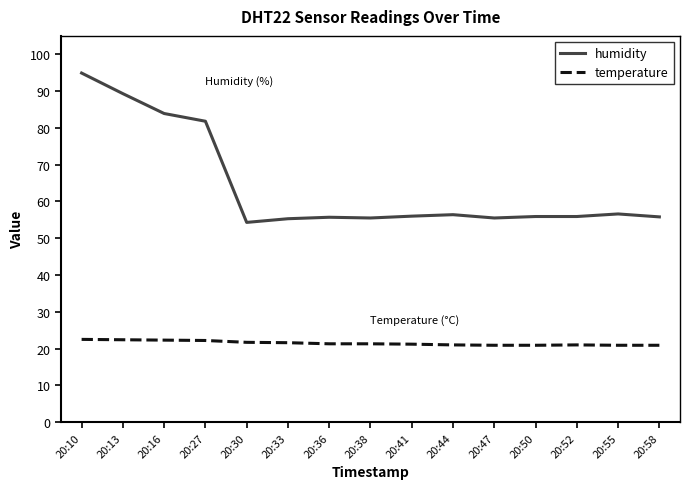

True or false: humidity and temperature intersect in this chart.

False